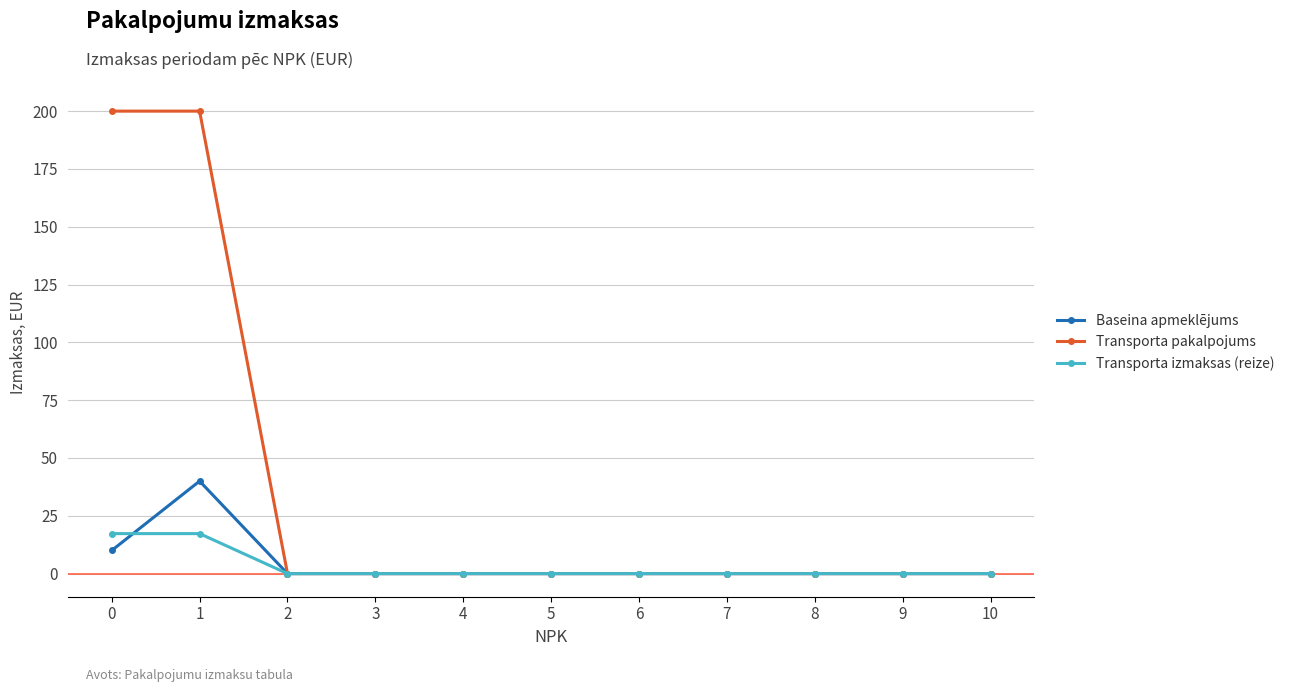

How many categories are shown in the chart?

11